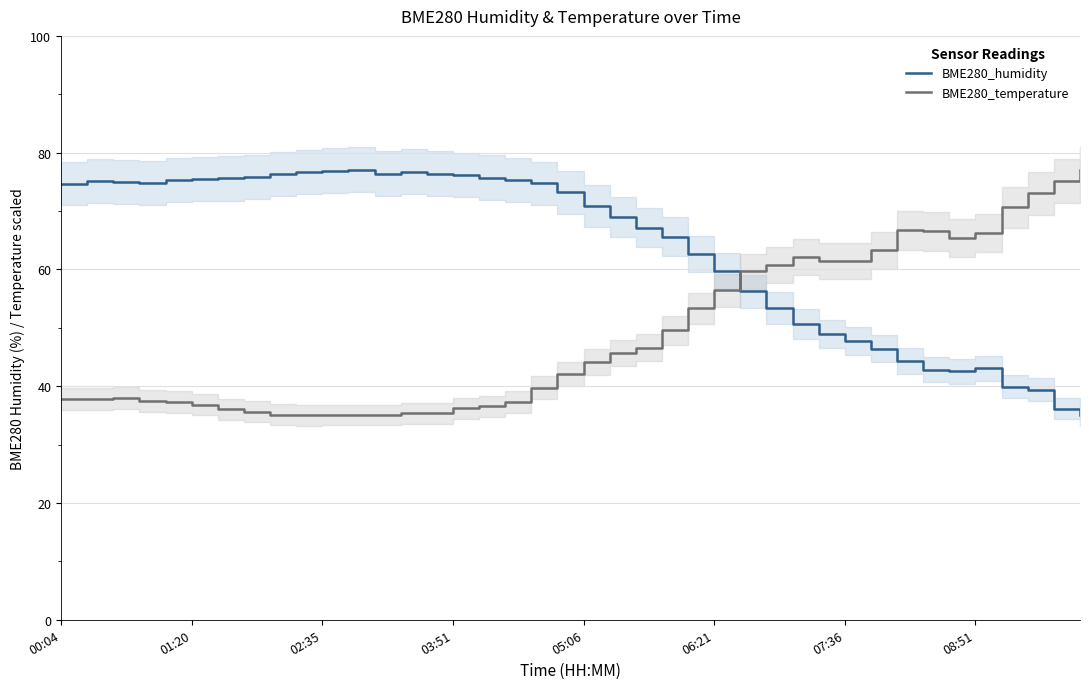

The value of BME280_humidity at 06:21 is 84.3. True or false?

False